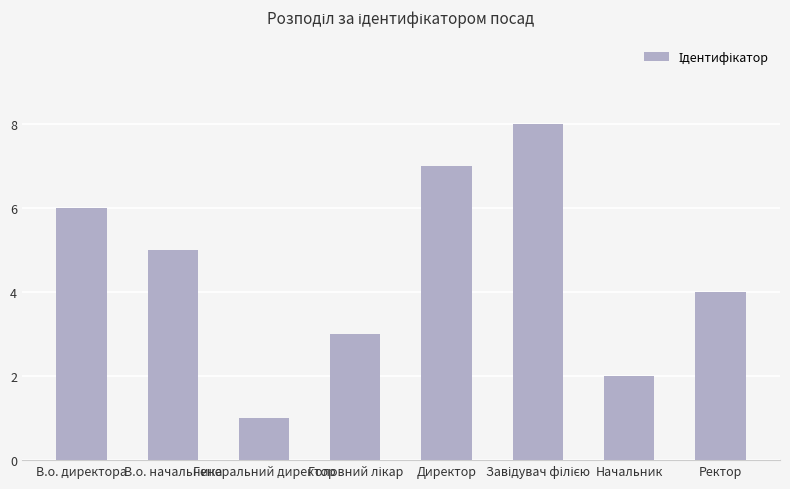

What is the change in value from В.о. директора to Директор?

+1